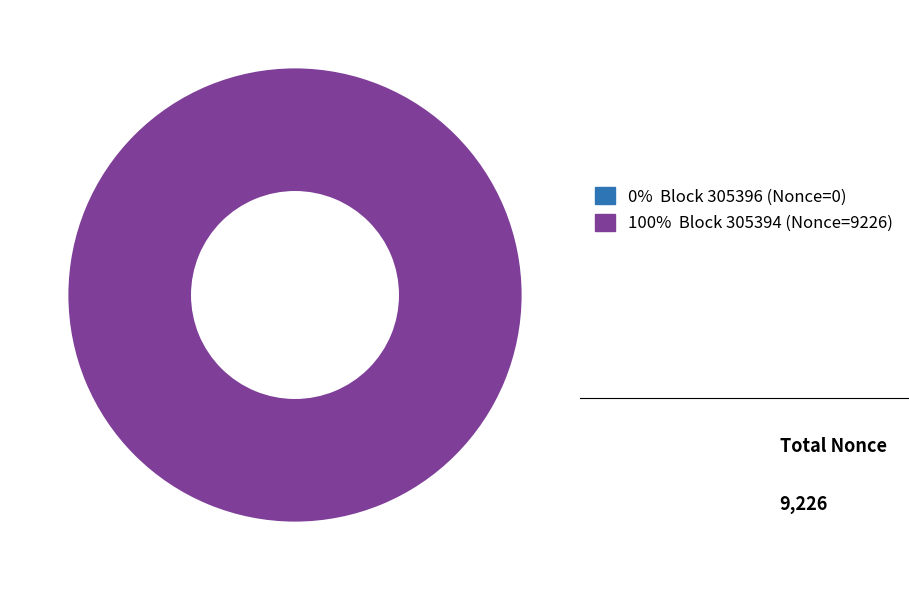

How many segments does this pie chart have?

2